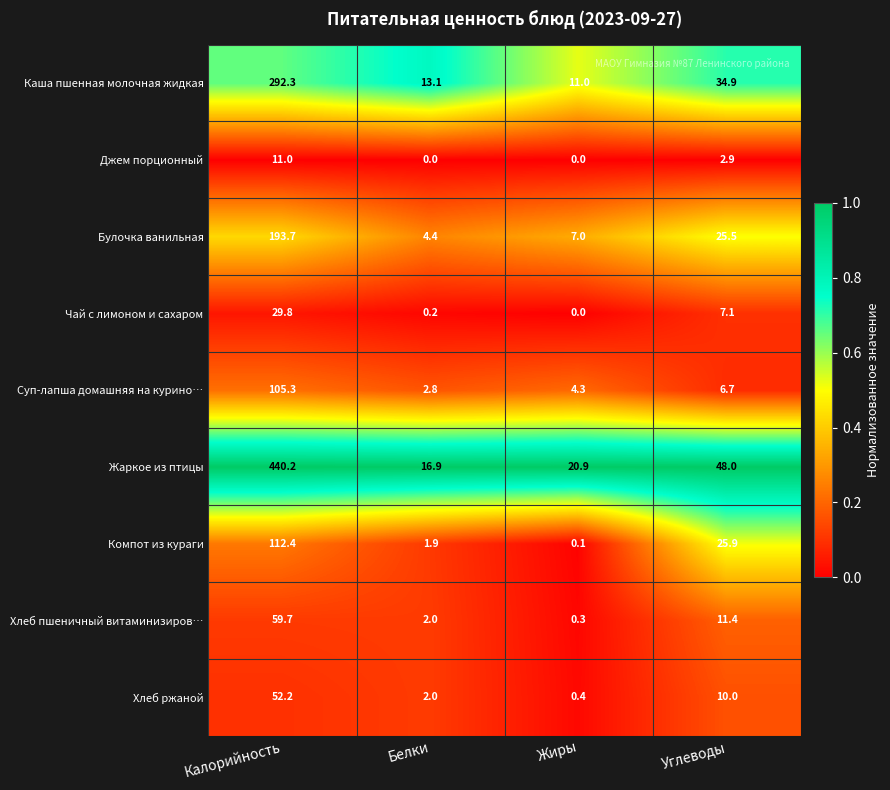

Between Белки and Жиры, which series saw the biggest shift?

Жаркое из птицы